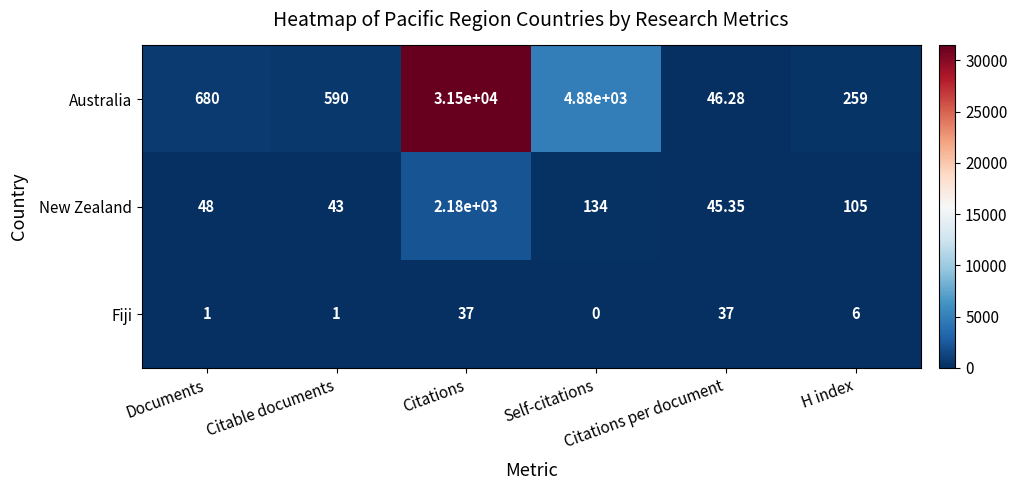

List the series in order of their peak value, highest first.

Australia, New Zealand, Fiji